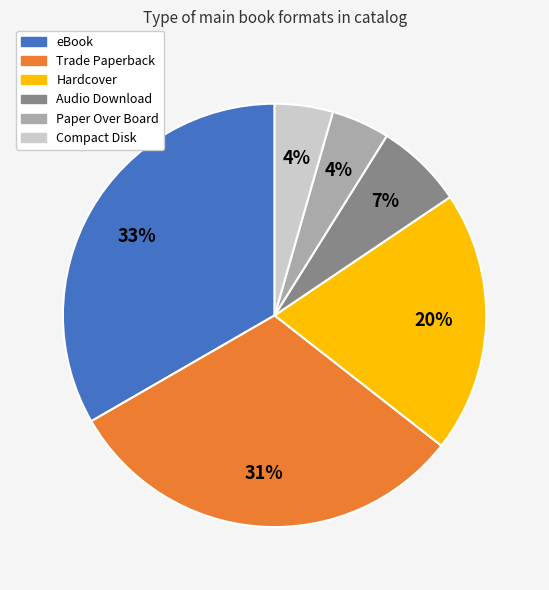

Which slice is the largest?

eBook